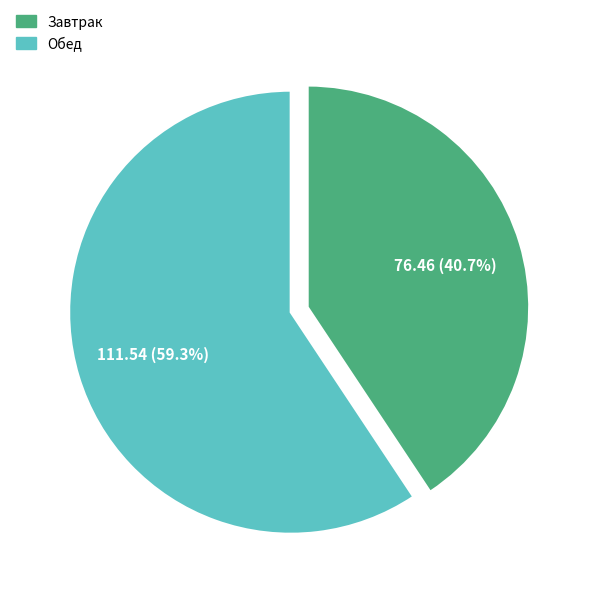

Which has a higher value, Завтрак or Обед?

Обед